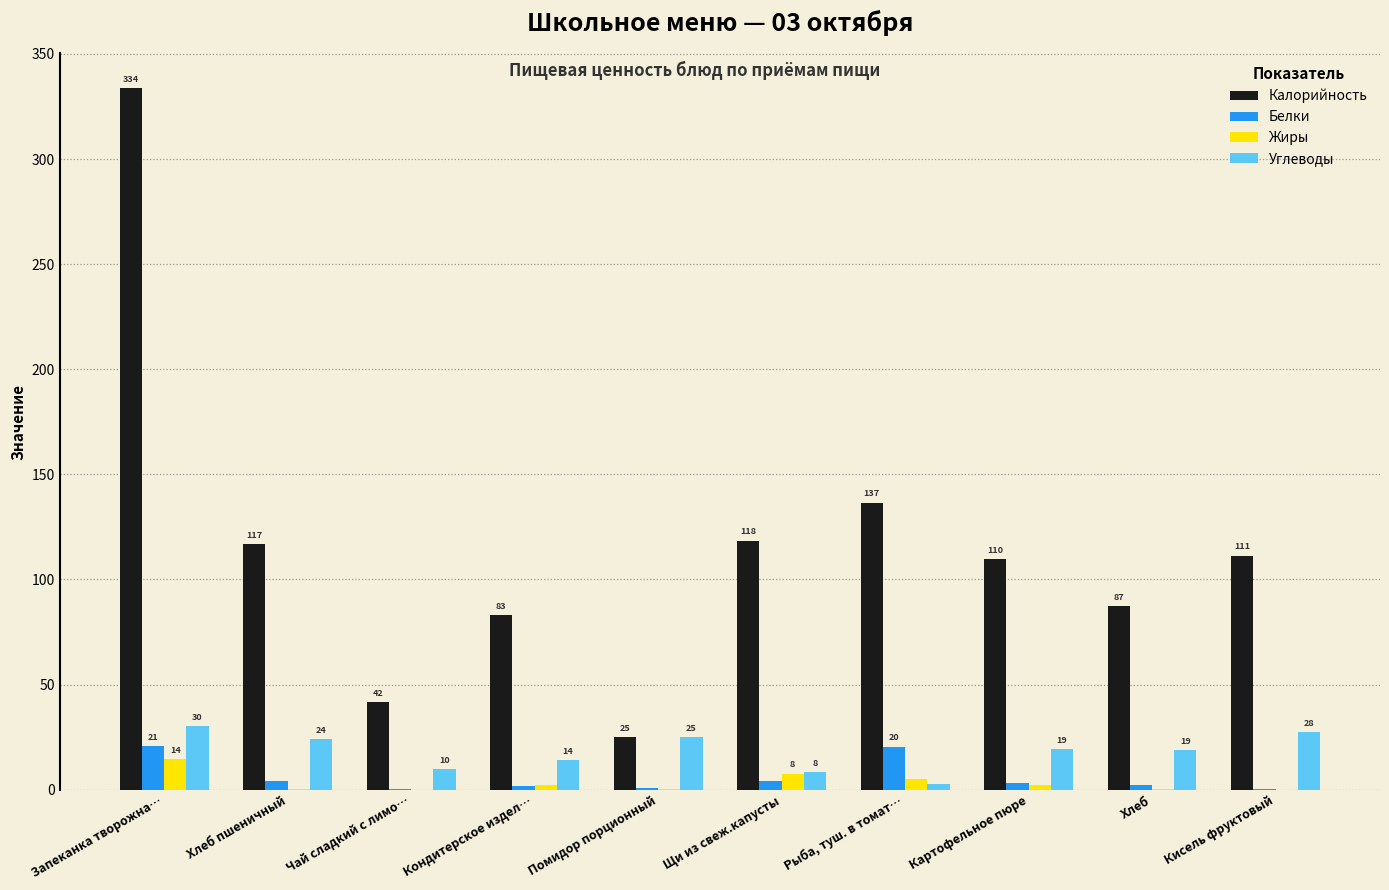

Are the bars grouped side by side (vs. stacked)?

Yes